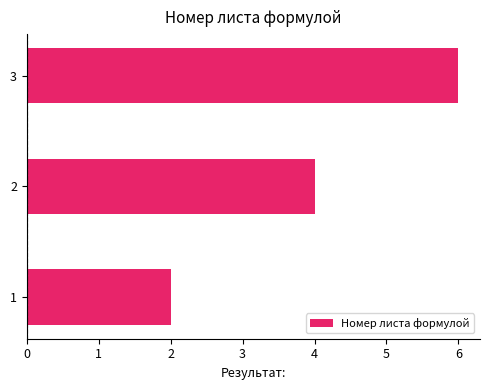

Count the number of categories in the chart.

3